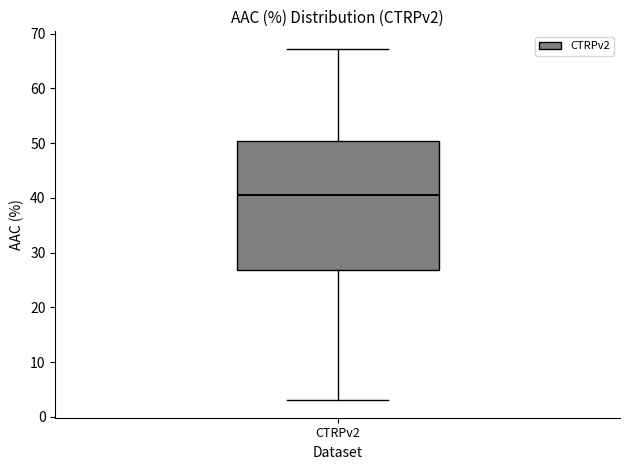

Where is the lower edge of the box for CTRPv2 on the y-axis? The values are not printed on the chart, so give them approximately, as read against the axis.

27